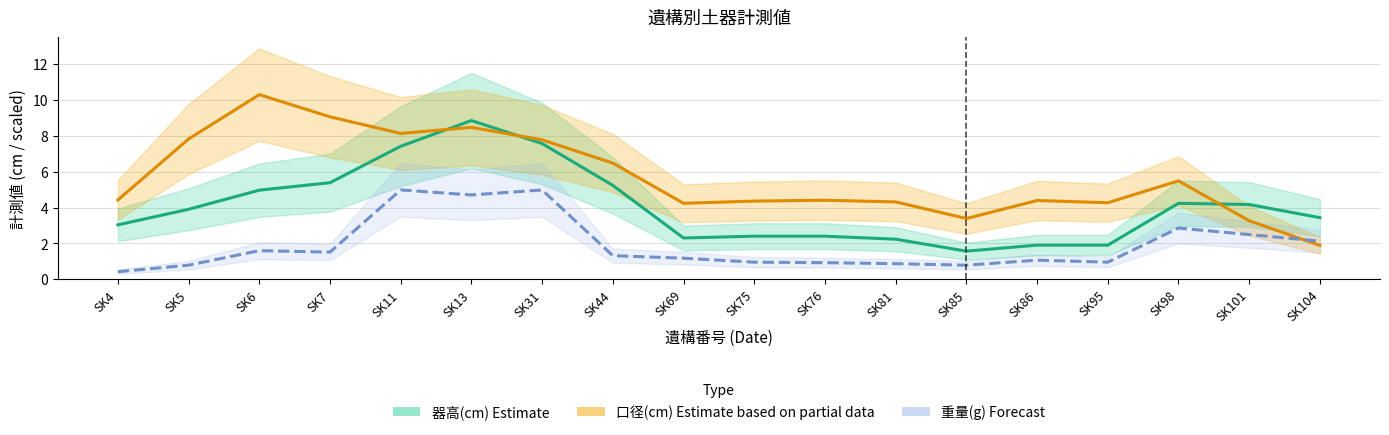

Does the chart display data point markers on the line(s)?

No